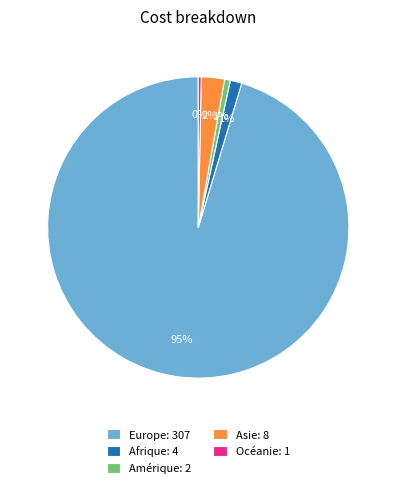

Between Asie and Europe, which is larger?

Europe